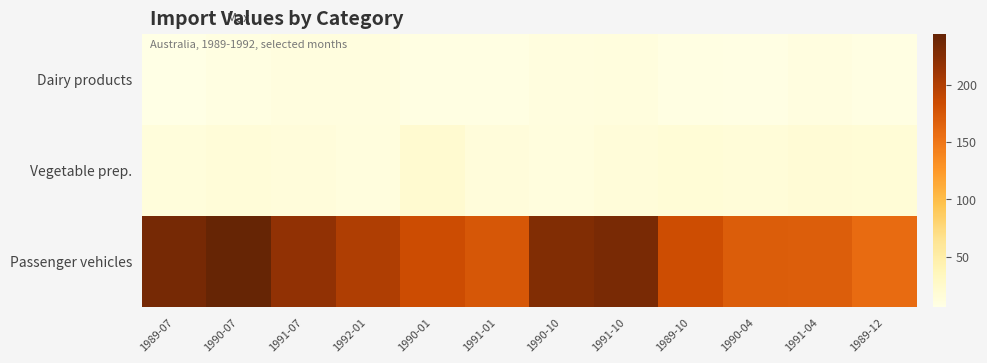

At how many categories does at least one series exceed 195?

6